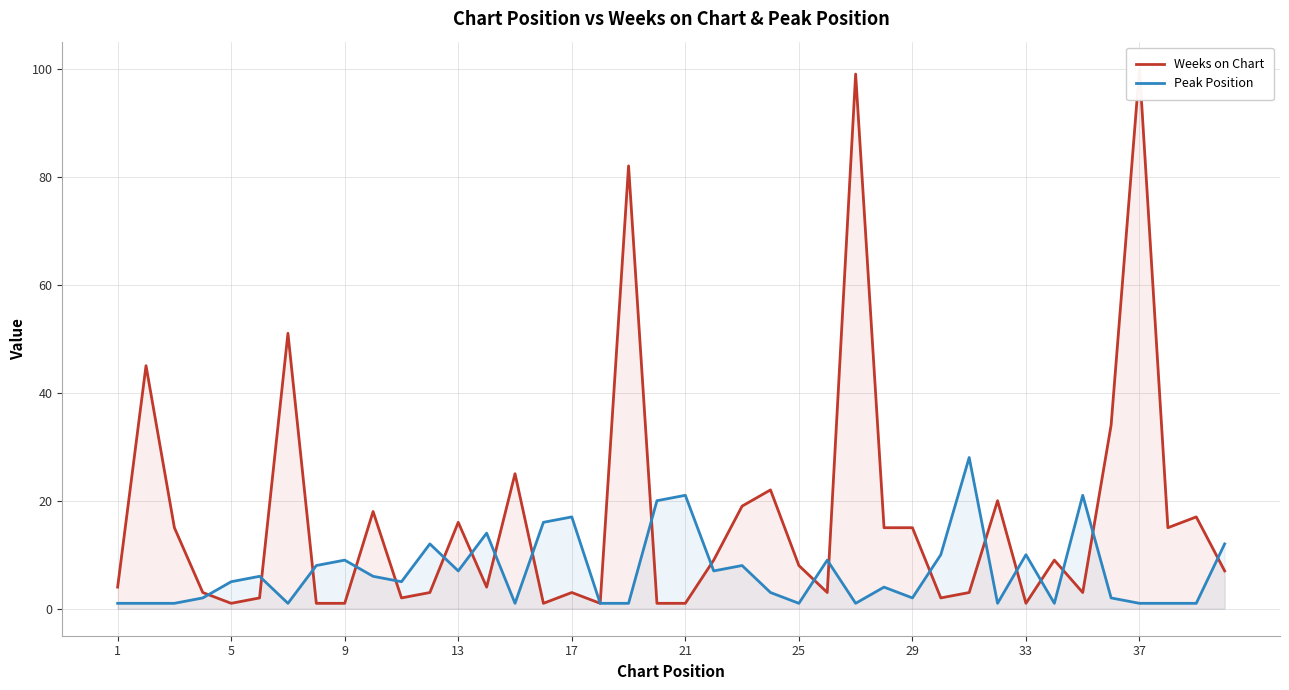

What is the maximum value for Peak Position?

28